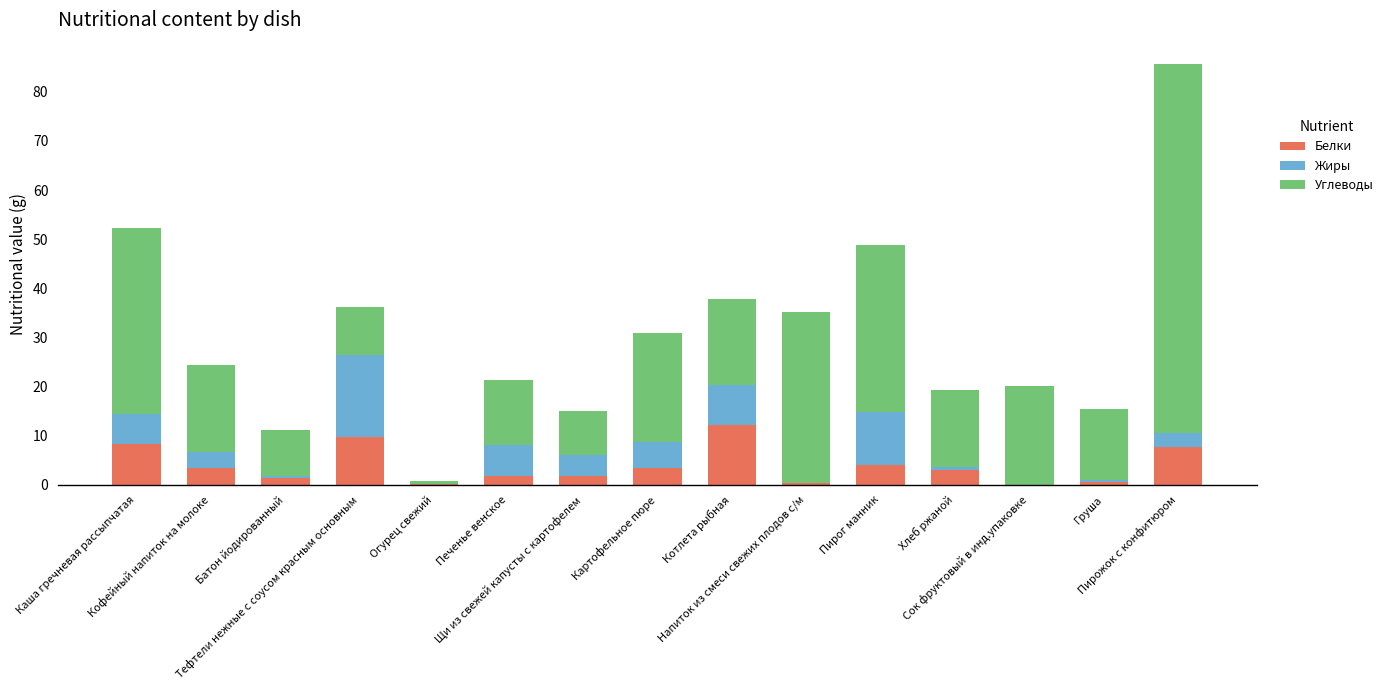

What is the difference between the Белки values at Напиток из смеси свежих плодов с/м and Пирог манник?

3.8